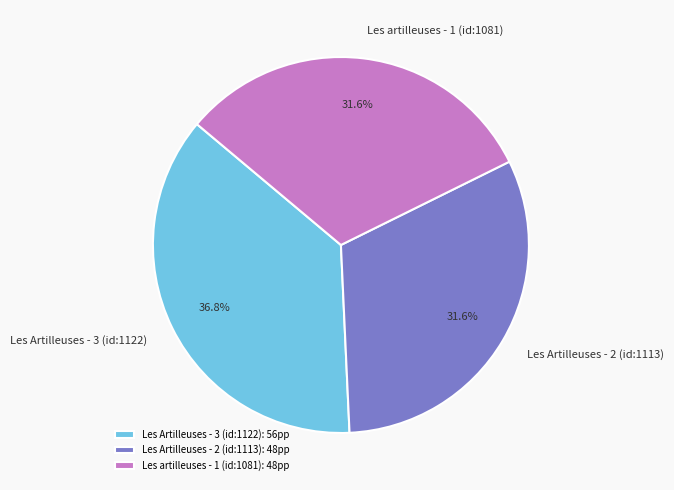

How many segments does this pie chart have?

3